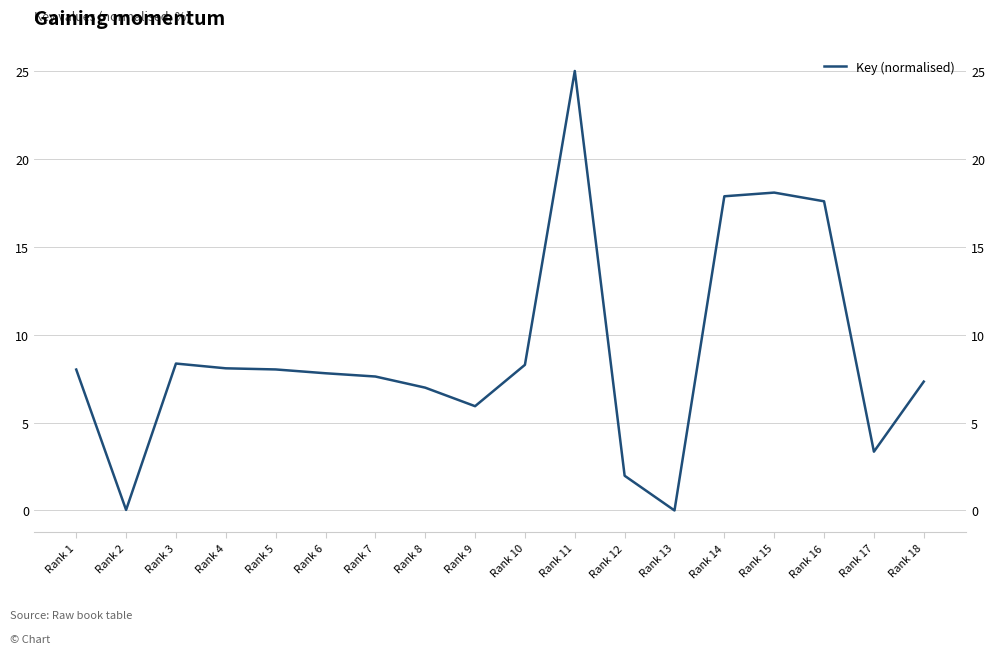

What is the change in value from Rank 14 to Rank 16?

-0.3